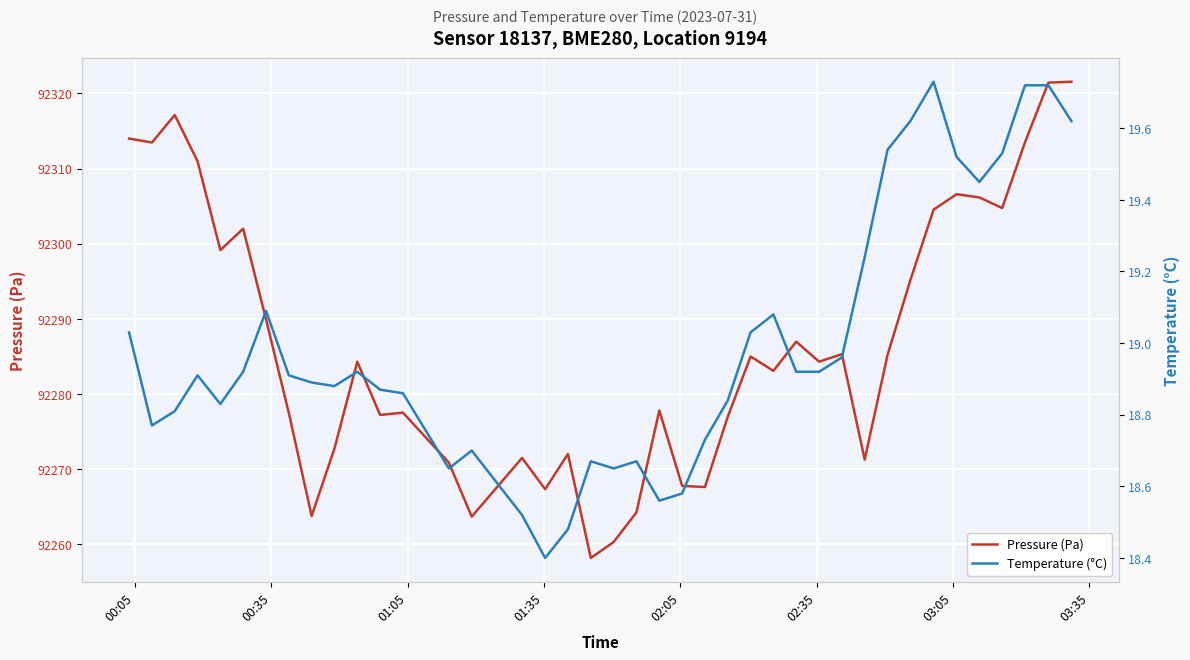

Reading right to left, extract all data points from this chart.

Pressure (Pa): 92321.6	92321.4	92313.5	92304.8	92306.2	92306.6	92304.5	92295.2	92285.2	92271.3	92285.3	92284.3	92287.0	92283.1	92285.0	92277.0	92267.6	92267.8	92277.8	92264.2	92260.3	92258.2	92272.0	92267.3	92271.5	92263.7	92270.9	92277.5	92277.2	92284.3	92272.8	92263.8	92277.5	92289.9	92302.0	92299.2	92311.0	92317.1	92313.5	92314.0
Temperature (°C): 19.6	19.7	19.7	19.5	19.4	19.5	19.7	19.6	19.5	19.2	19.0	18.9	18.9	19.1	19.0	18.8	18.7	18.6	18.6	18.7	18.6	18.7	18.5	18.4	18.5	18.7	18.6	18.9	18.9	18.9	18.9	18.9	18.9	19.1	18.9	18.8	18.9	18.8	18.8	19.0